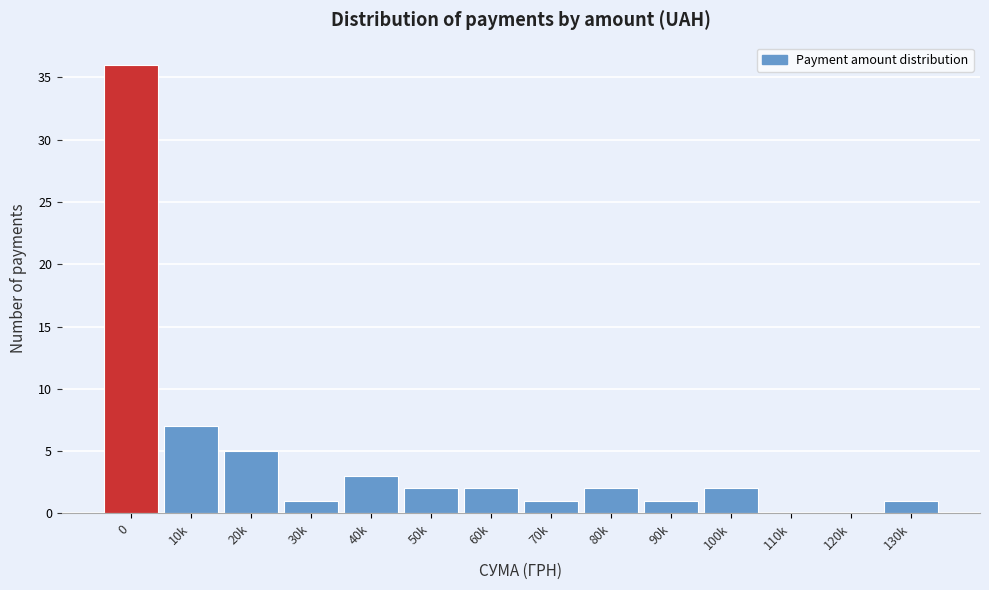

Reading left to right, list all the values displayed in this chart.

0=36	10k=7	20k=5	30k=1	40k=3	50k=2	60k=2	70k=1	80k=2	90k=1	100k=2	110k=0	120k=0	130k=1